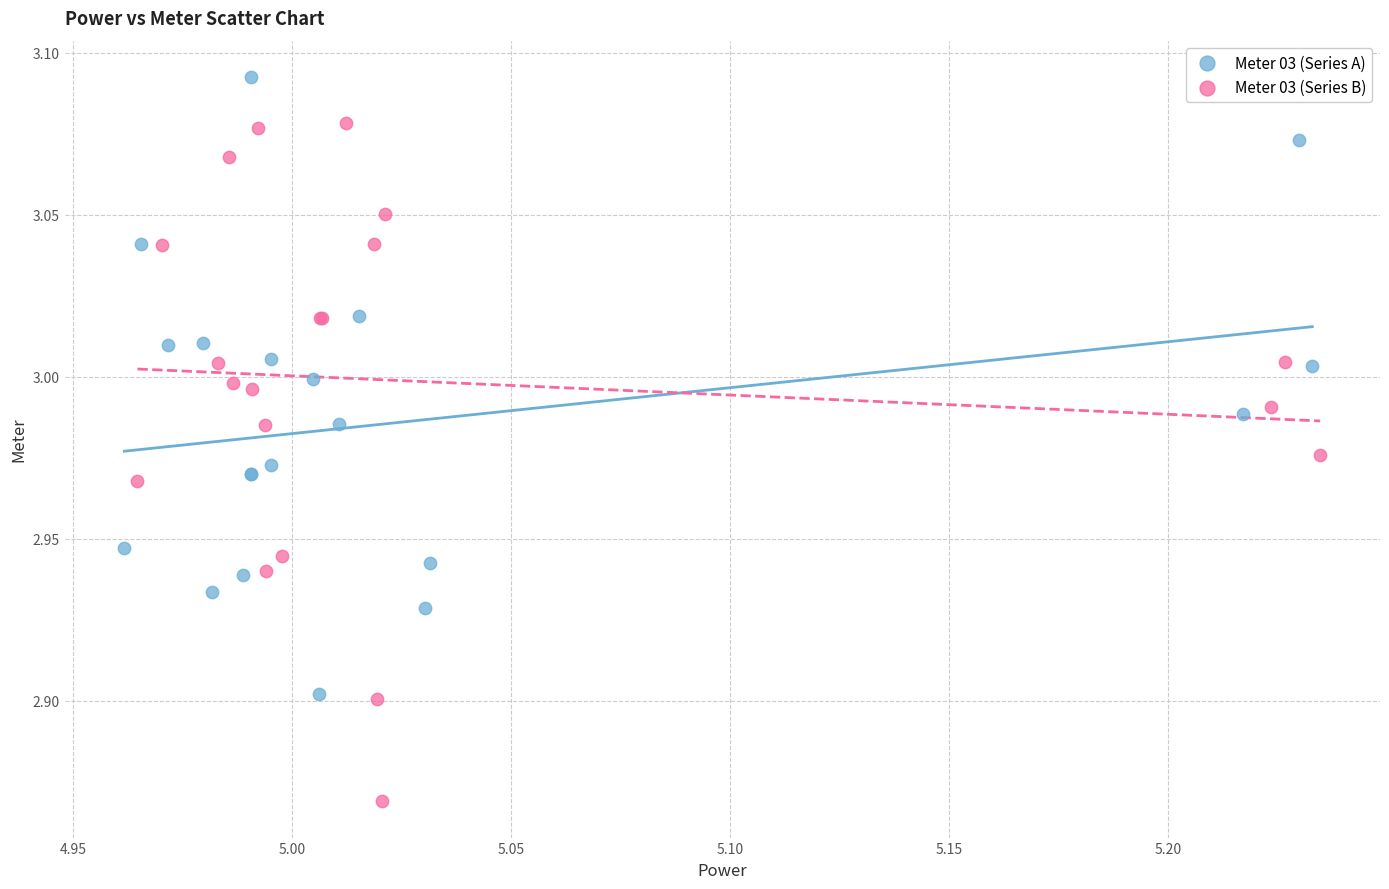

Which series contains the lowest Y value?

Meter 03 (Series B)